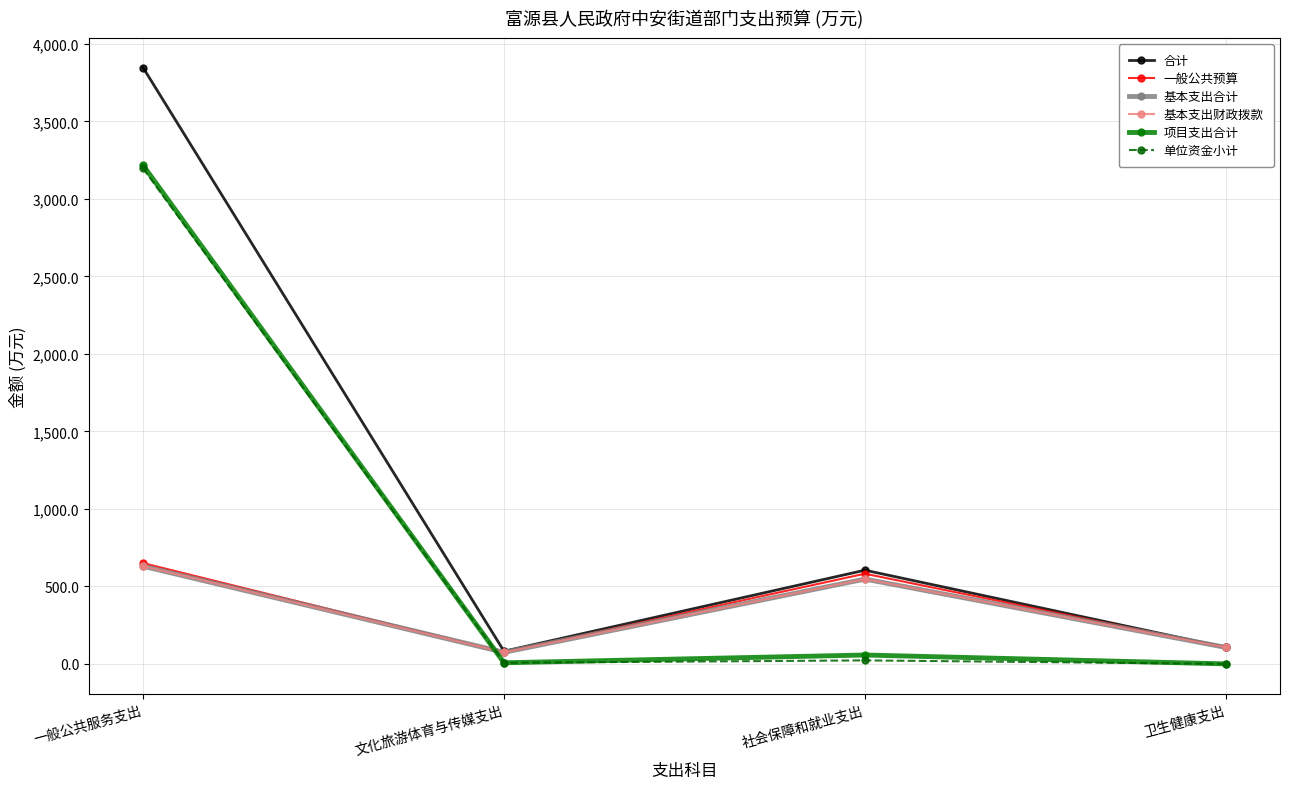

Does the chart have visible grid lines?

Yes